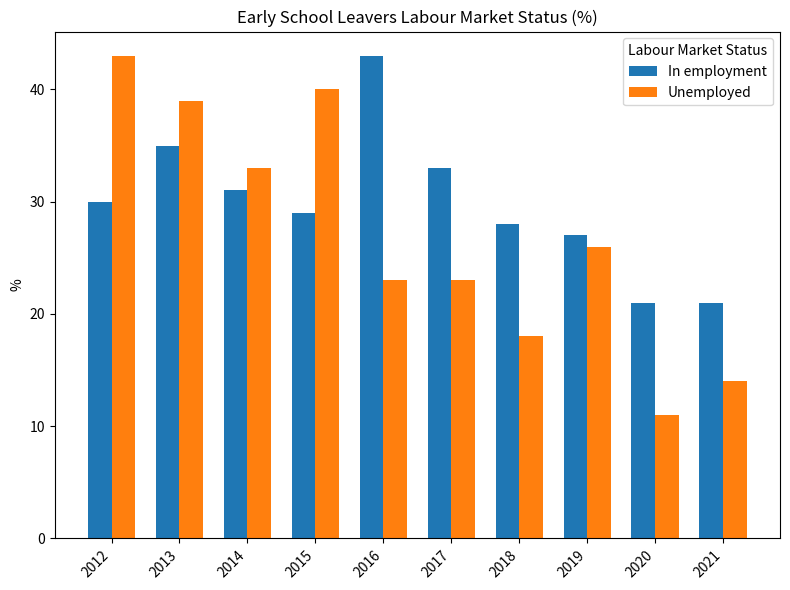

The value of Unemployed at 2020 is 11. True or false?

True